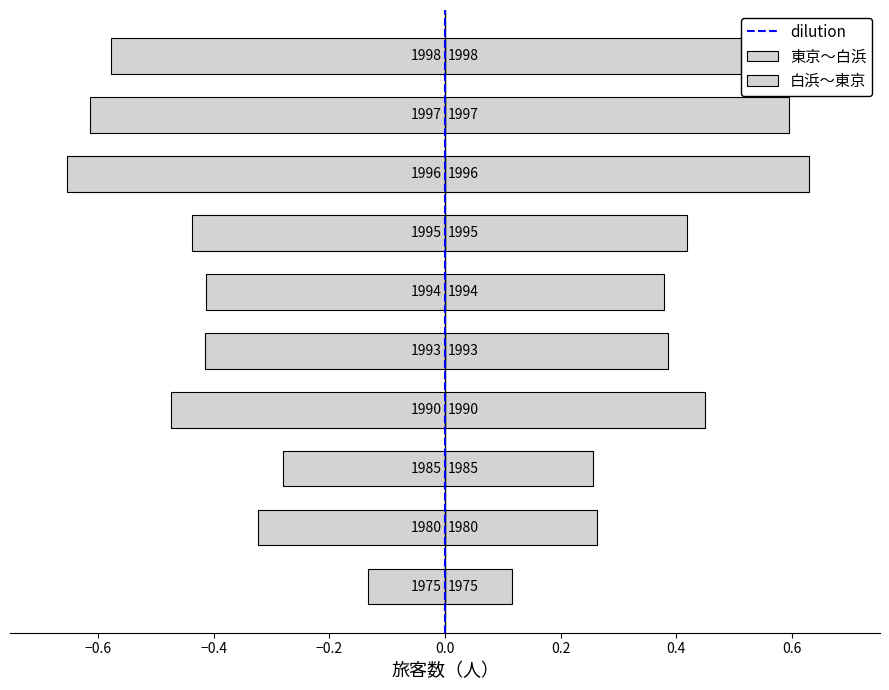

What is the lowest value of the 白浜～東京 series?

-0.7